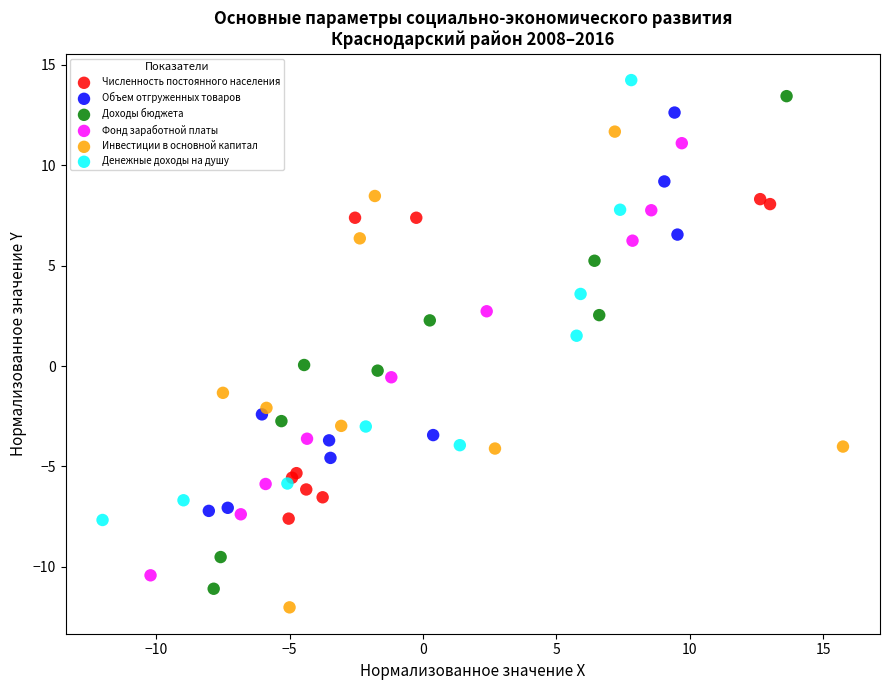

What are all the series names shown in the legend?

Численность постоянного населения, Объем отгруженных товаров, Доходы бюджета, Фонд заработной платы, Инвестиции в основной капитал, Денежные доходы на душу